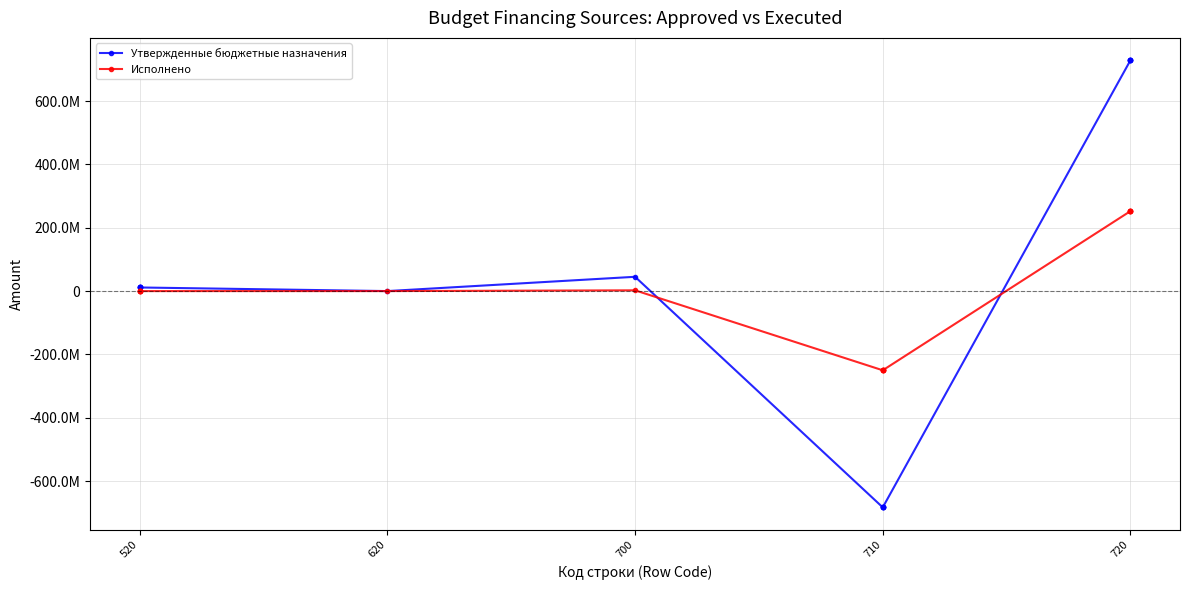

What is the maximum value shown in the chart?

729121269.6